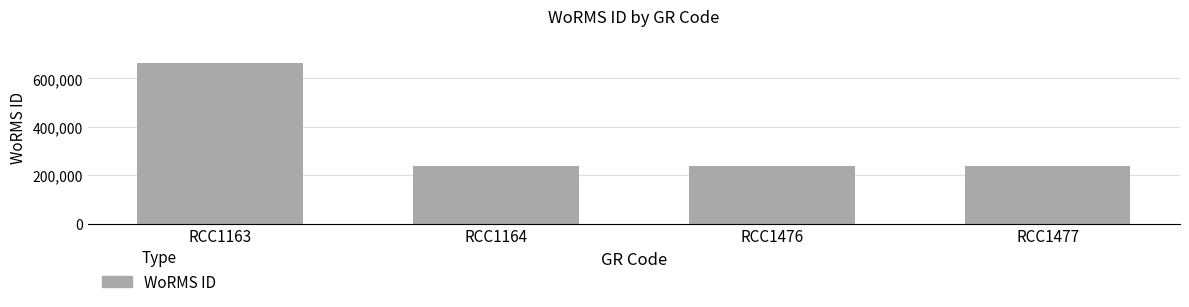

The value at RCC1477 is 71927. True or false?

False